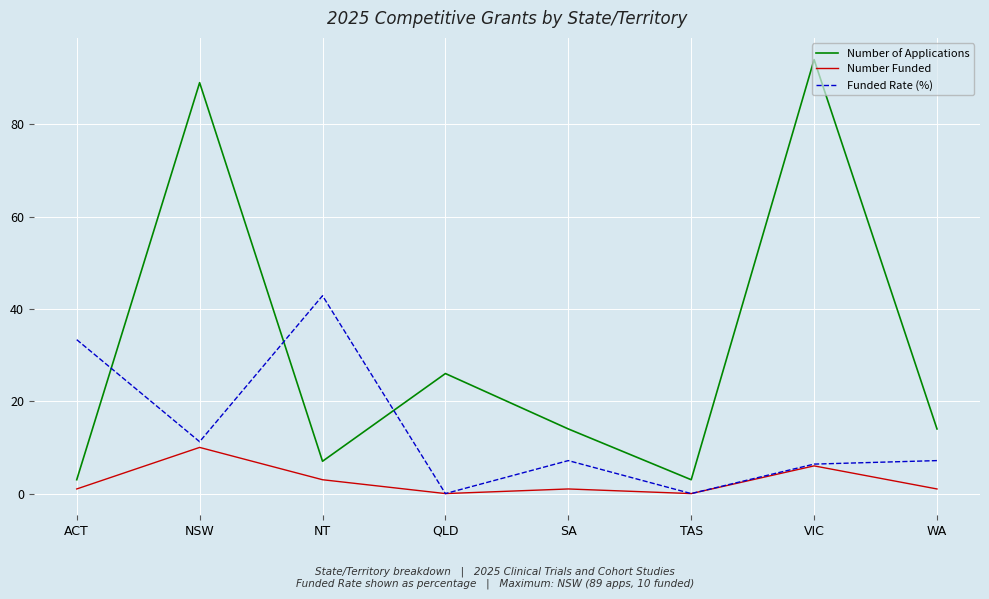

At how many categories does at least one series exceed 46?

2